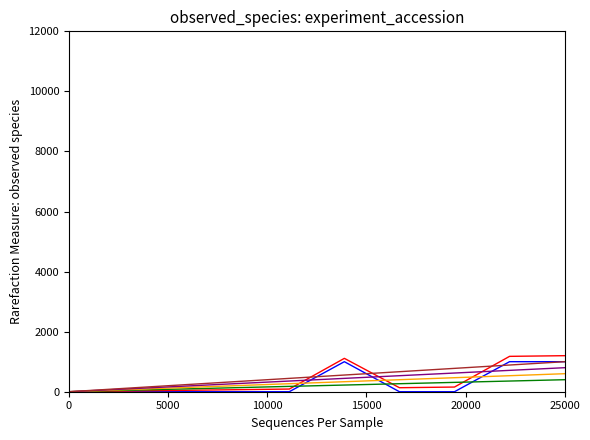

What is the greatest value displayed?

1200.0